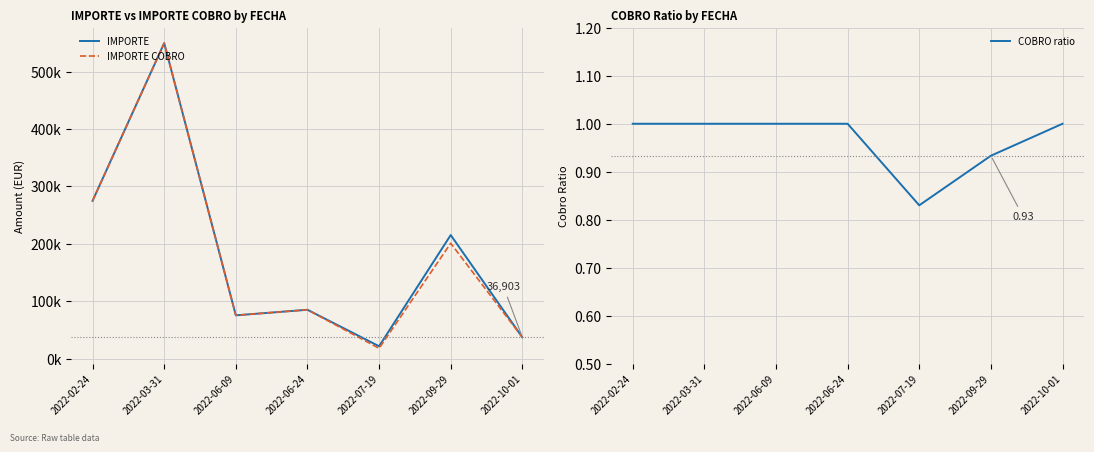

Where is the first local maximum for IMPORTE COBRO?

2022-03-31